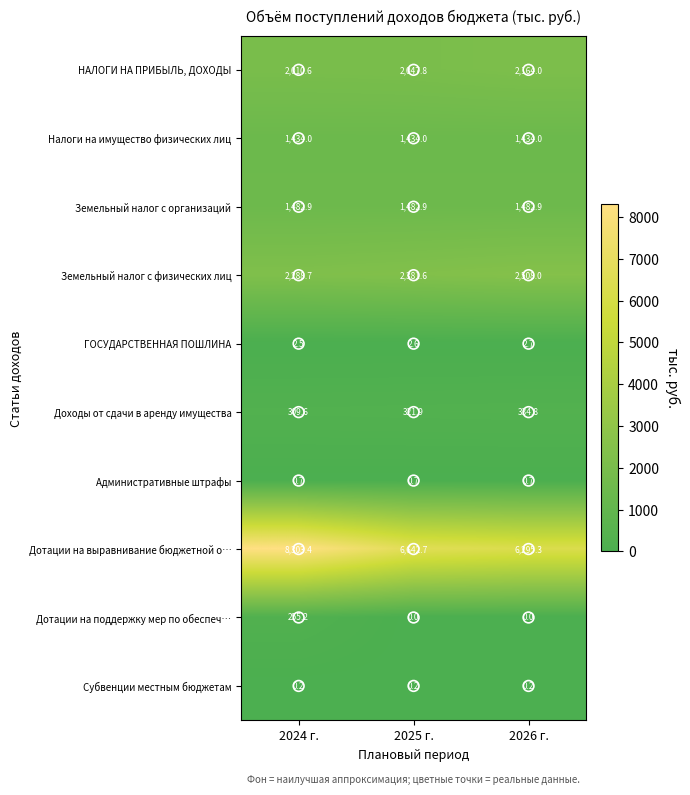

At how many categories does at least one series exceed 3501?

3